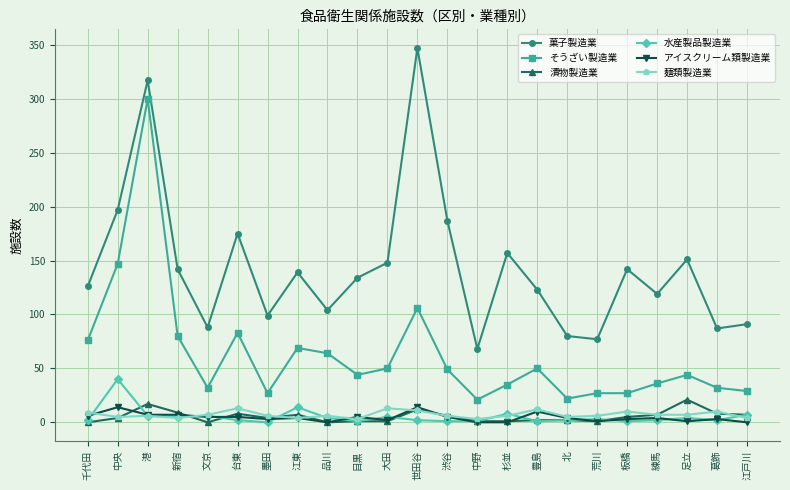

What is the minimum value for そうざい製造業?

21